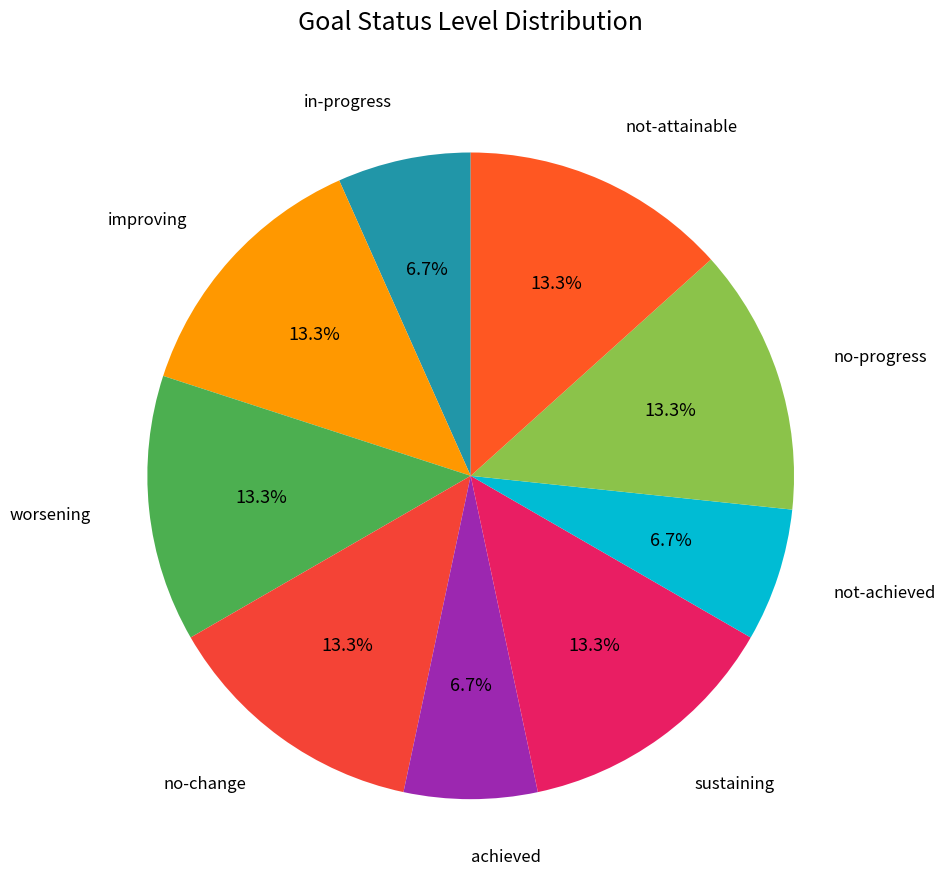

How many segments does this pie chart have?

9